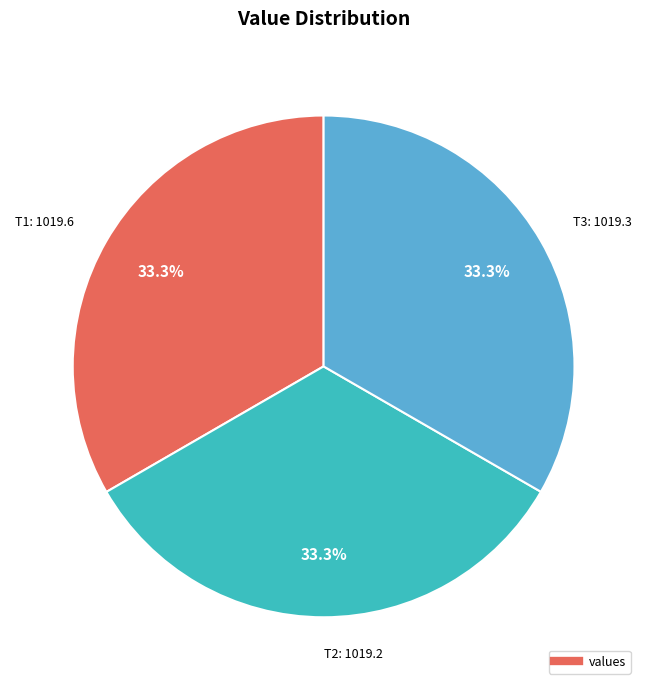

Is there any slice that represents more than half of the pie?

No